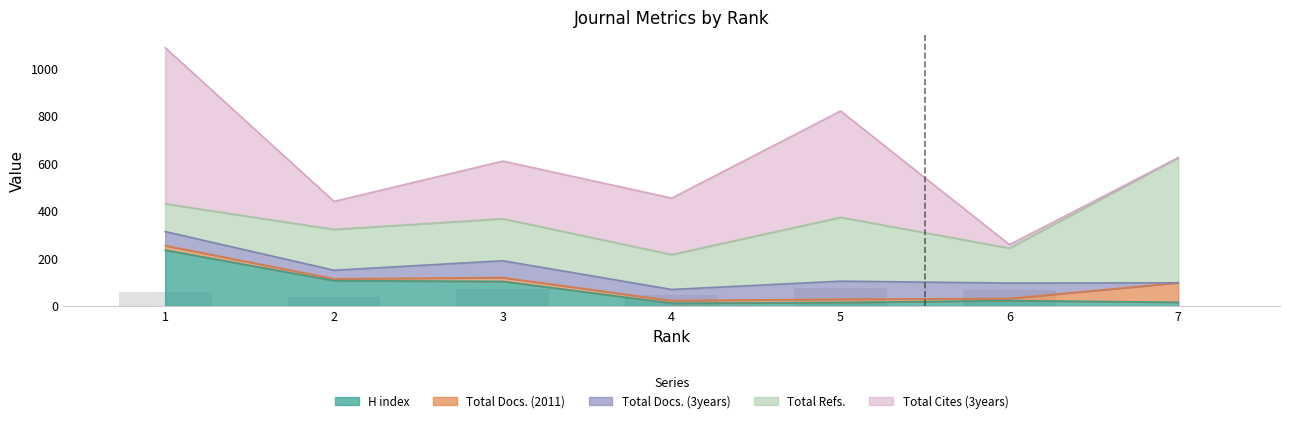

What is the difference between the maximum and minimum values in the Total Refs. series?

410